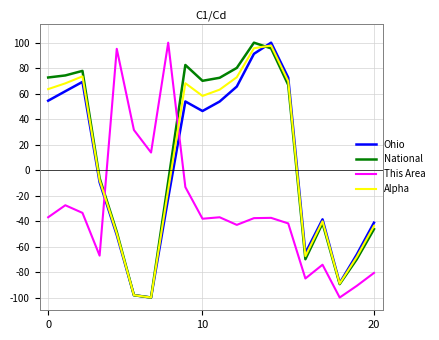

What is the lowest value of the Alpha series?

-100.0